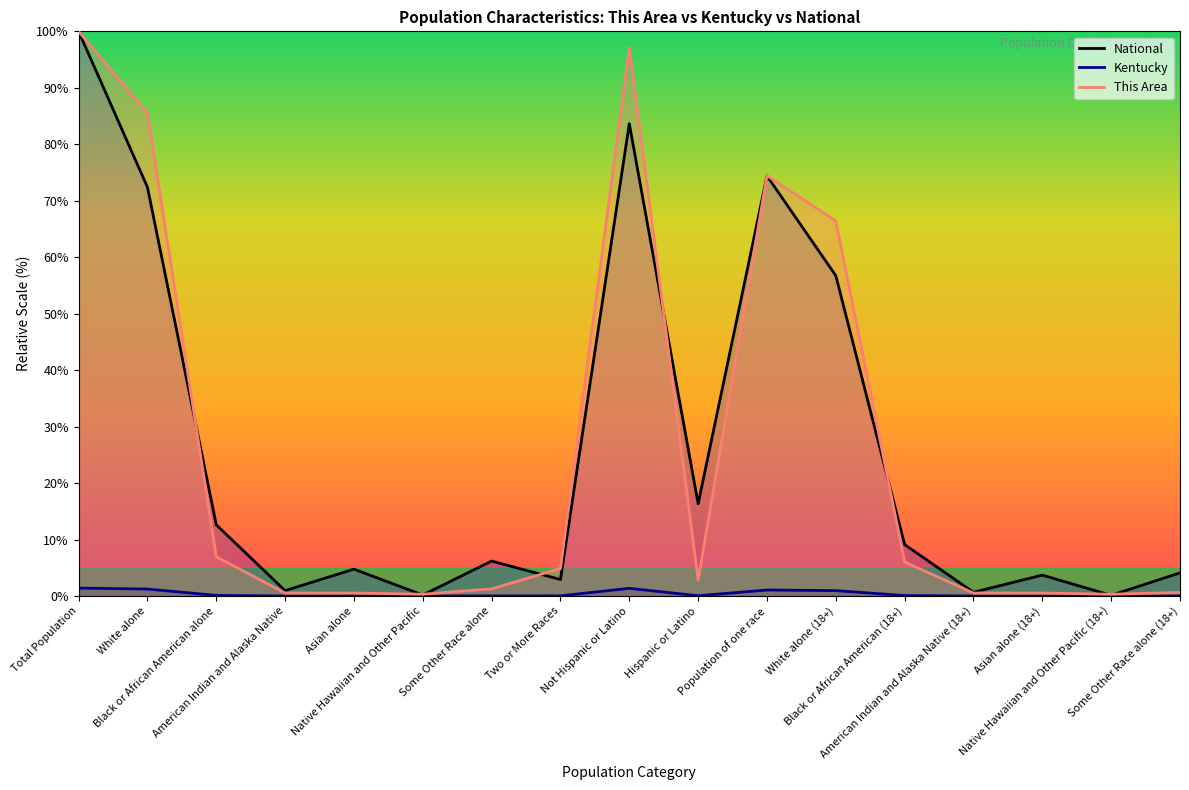

Read the This Area value at Black or African American (18+).

6.0